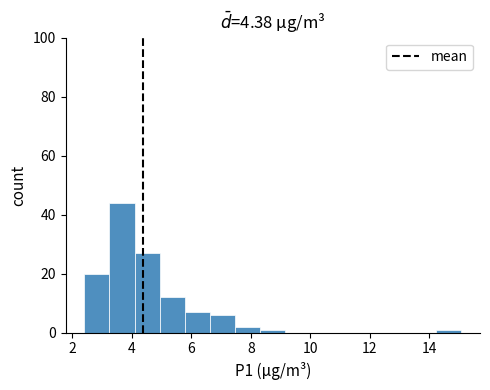

What is the height of the bar covering 7.4 to 8.4 on the x-axis? Neither the bar edges nor the heights are printed on the chart, so give them approximately, as read against the axes.

2